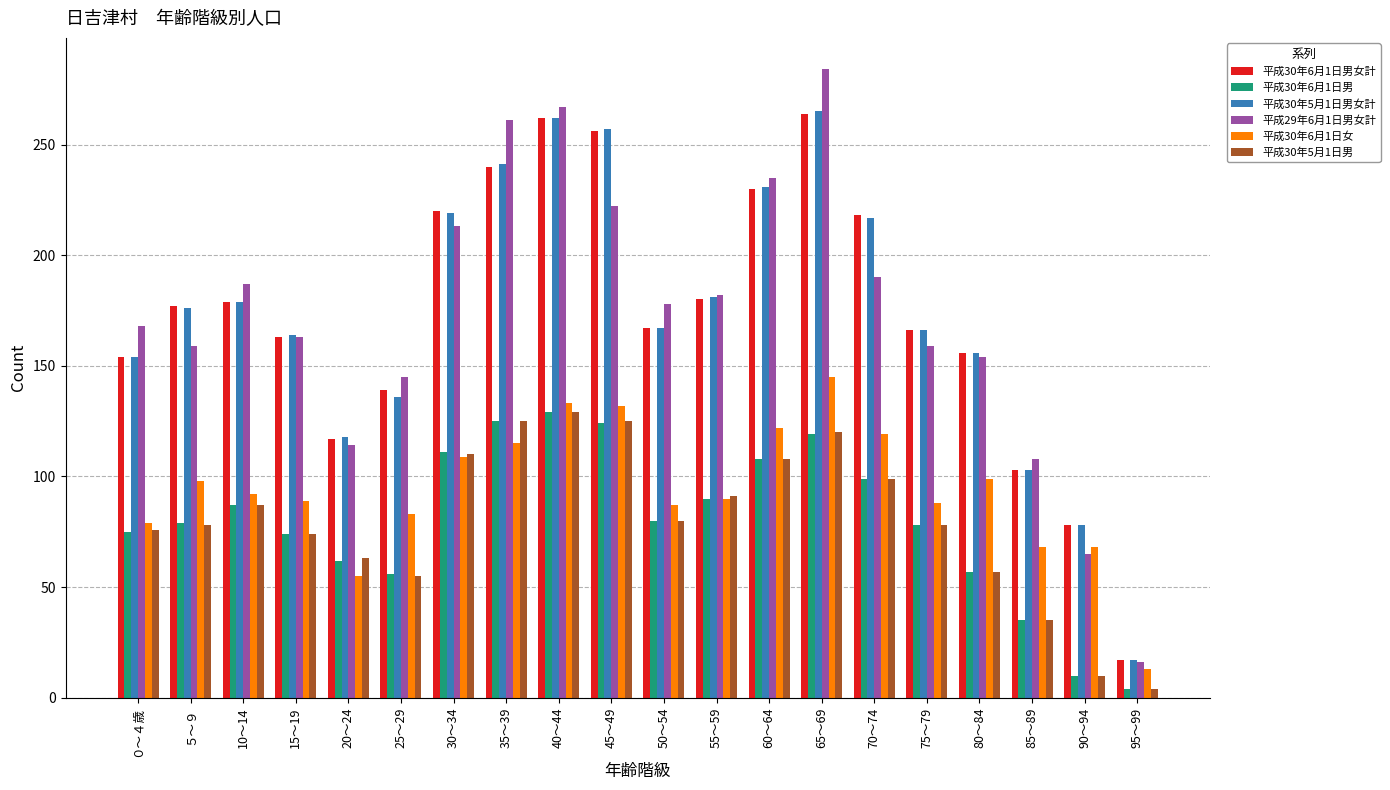

How many categories are shown in the chart?

20